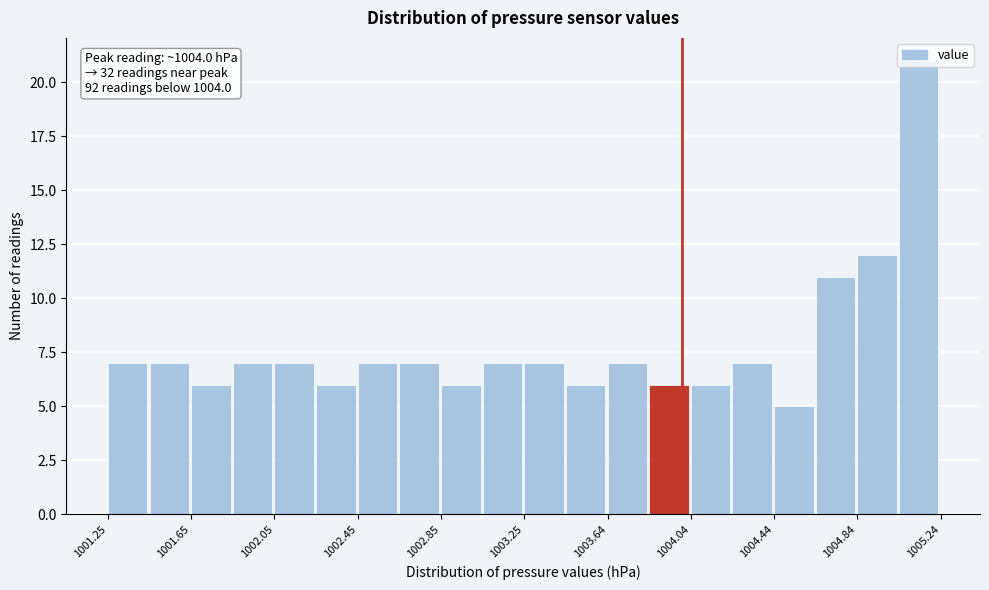

Around what value on the x-axis is the tallest bar? Give the approximate position of its centre, as read against the axis.

1005.15